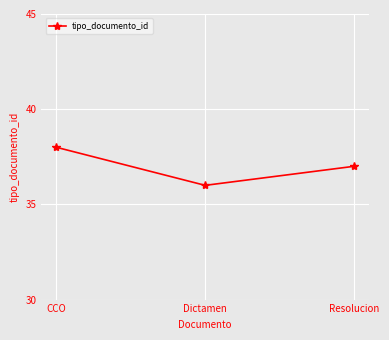

What is the label of the 3rd point from the left?

Resolucion